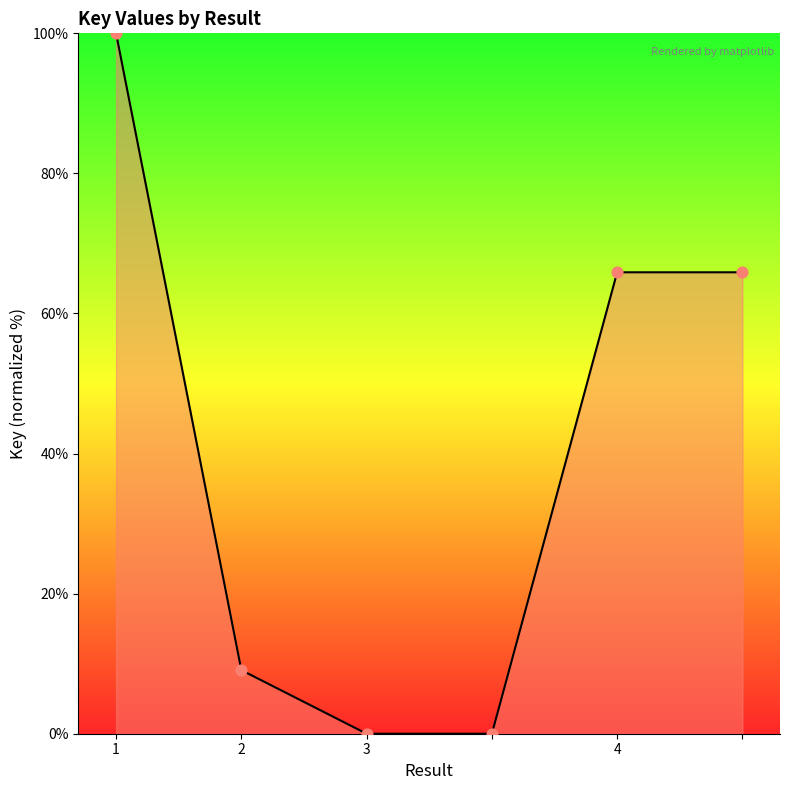

What is the greatest value displayed?

100.0